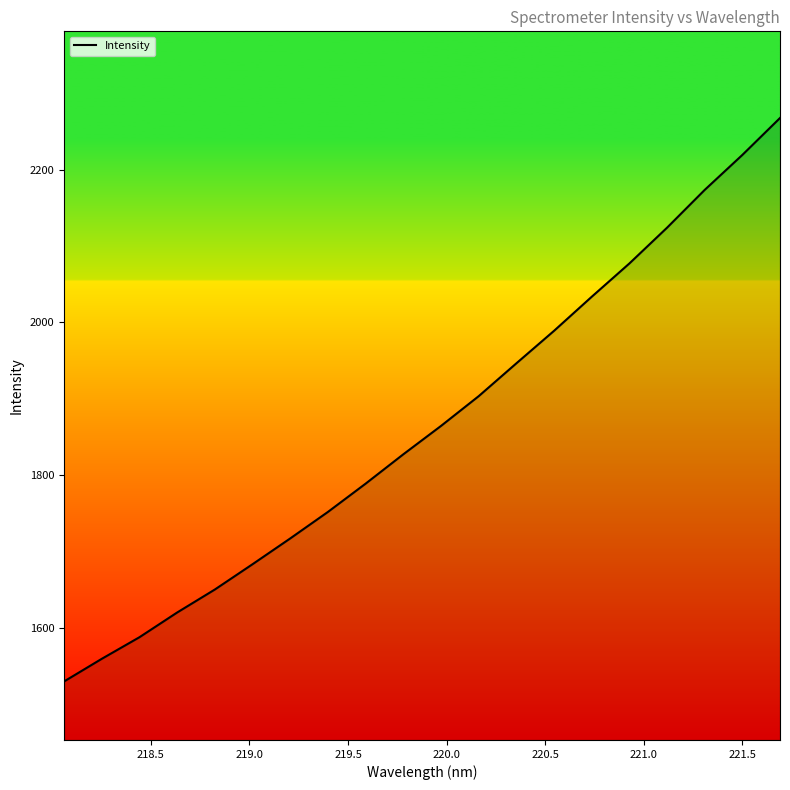

What is the greatest value displayed?

2267.4